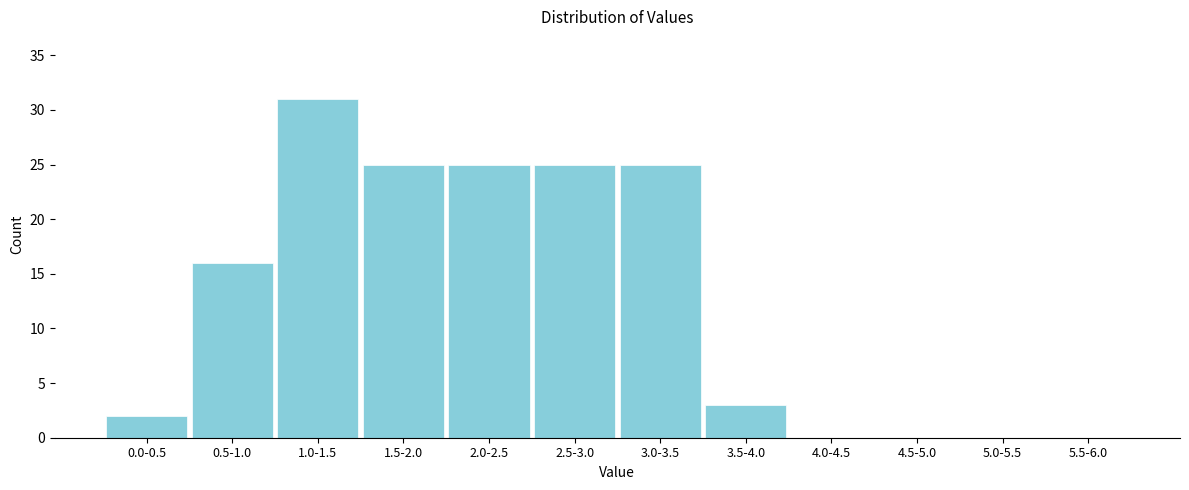

Reading left to right, transcribe all the data shown in this chart.

0.0-0.5=2	0.5-1.0=16	1.0-1.5=31	1.5-2.0=25	2.0-2.5=25	2.5-3.0=25	3.0-3.5=25	3.5-4.0=3	4.0-4.5=0	4.5-5.0=0	5.0-5.5=0	5.5-6.0=0